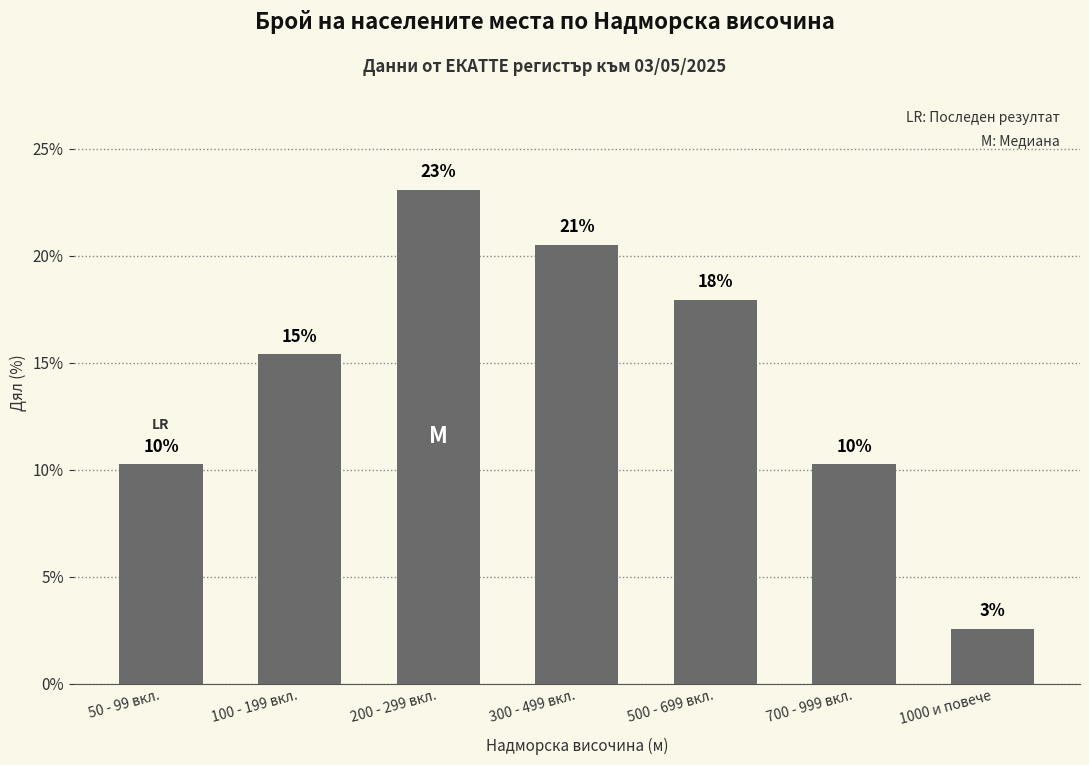

Are the bars horizontal?

No